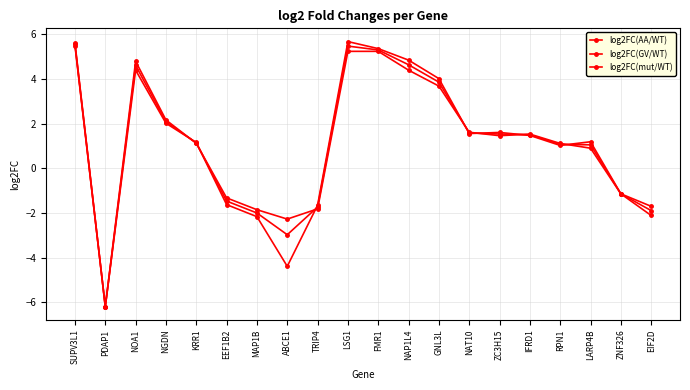

Reading left to right, list all the values displayed in this chart.

log2FC(AA/WT): SUPV3L1=5.5	PDAP1=-6.2	NOA1=4.4	NGDN=2.0	KRR1=1.2	EEF1B2=-1.6	MAP1B=-2.2	ABCE1=-4.4	TRIP4=-1.7	LSG1=5.7	FMR1=5.4	NAP1L4=4.8	GNL3L=4.0	NAT10=1.6	ZC3H15=1.6	IFRD1=1.5	RPN1=1.0	LARP4B=1.2	ZNF326=-1.1	EIF2D=-1.7
log2FC(GV/WT): SUPV3L1=5.6	PDAP1=-6.2	NOA1=4.8	NGDN=2.2	KRR1=1.1	EEF1B2=-1.3	MAP1B=-1.9	ABCE1=-2.3	TRIP4=-1.8	LSG1=5.2	FMR1=5.2	NAP1L4=4.4	GNL3L=3.7	NAT10=1.6	ZC3H15=1.5	IFRD1=1.5	RPN1=1.1	LARP4B=0.9	ZNF326=-1.1	EIF2D=-2.1
log2FC(mut/WT): SUPV3L1=5.5	PDAP1=-6.2	NOA1=4.6	NGDN=2.1	KRR1=1.1	EEF1B2=-1.5	MAP1B=-2.0	ABCE1=-3.0	TRIP4=-1.7	LSG1=5.5	FMR1=5.3	NAP1L4=4.6	GNL3L=3.9	NAT10=1.6	ZC3H15=1.5	IFRD1=1.5	RPN1=1.1	LARP4B=1.0	ZNF326=-1.1	EIF2D=-1.9